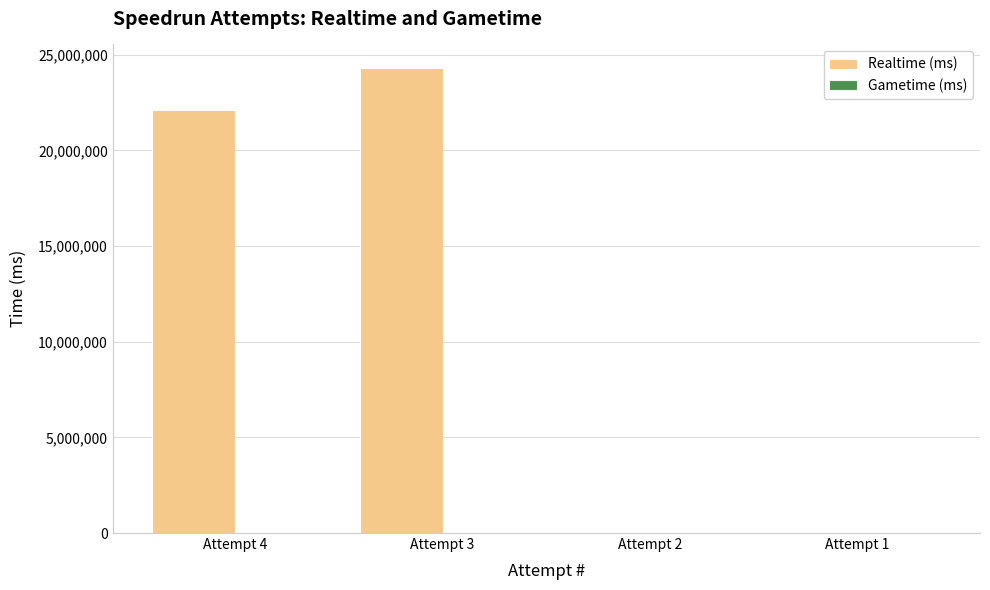

What is the sum of all values?

46445909